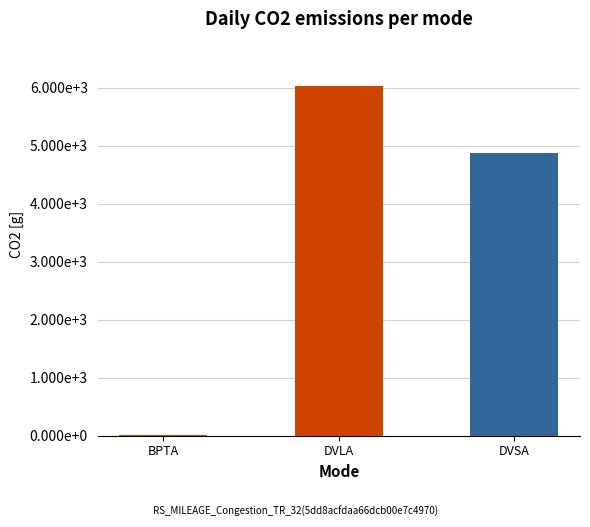

Are the bars horizontal?

No